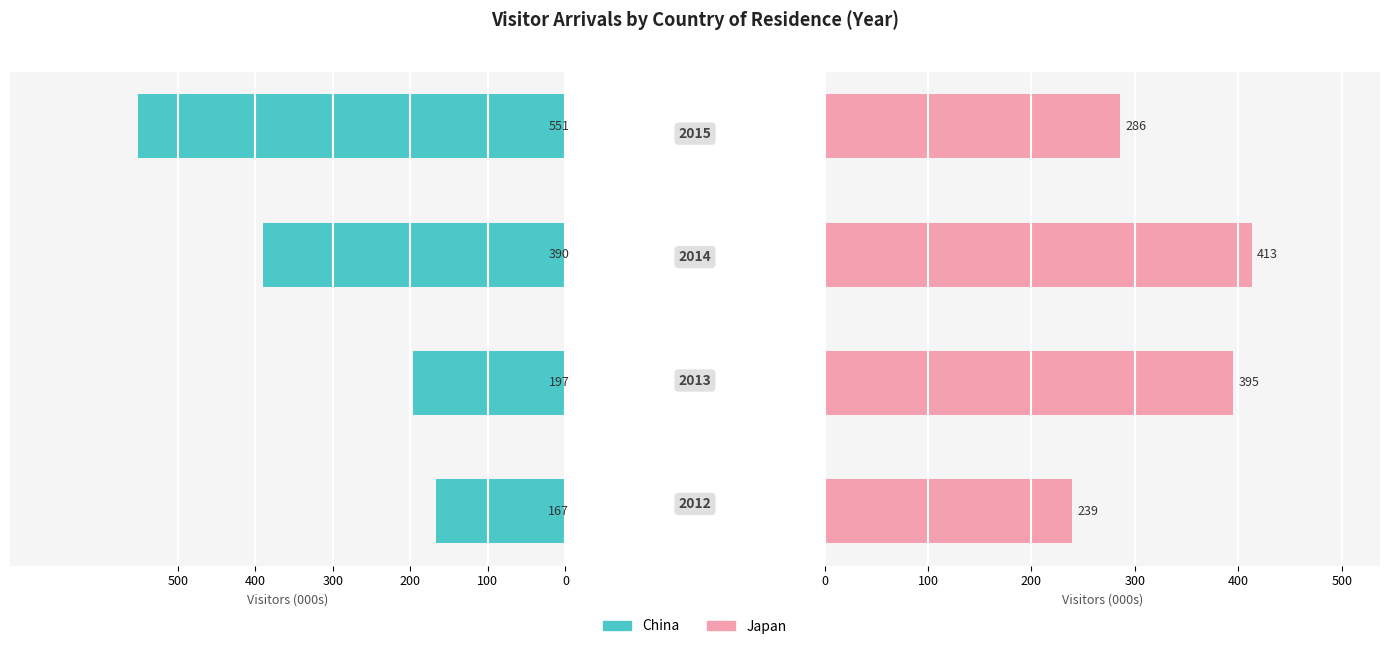

At how many categories does at least one series exceed 544?

1